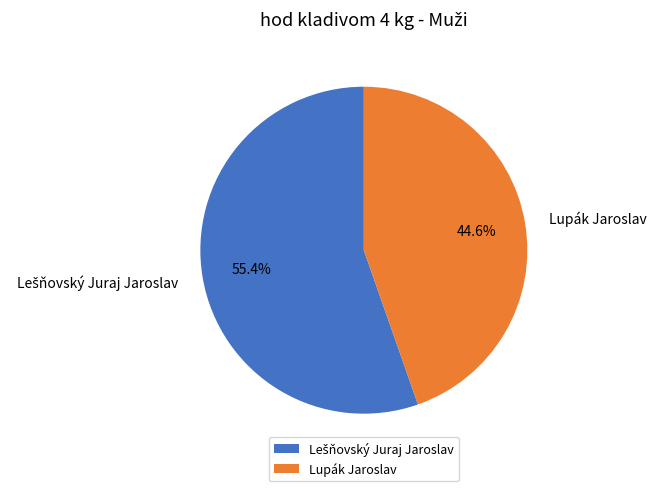

Is there a majority slice in this chart?

Yes